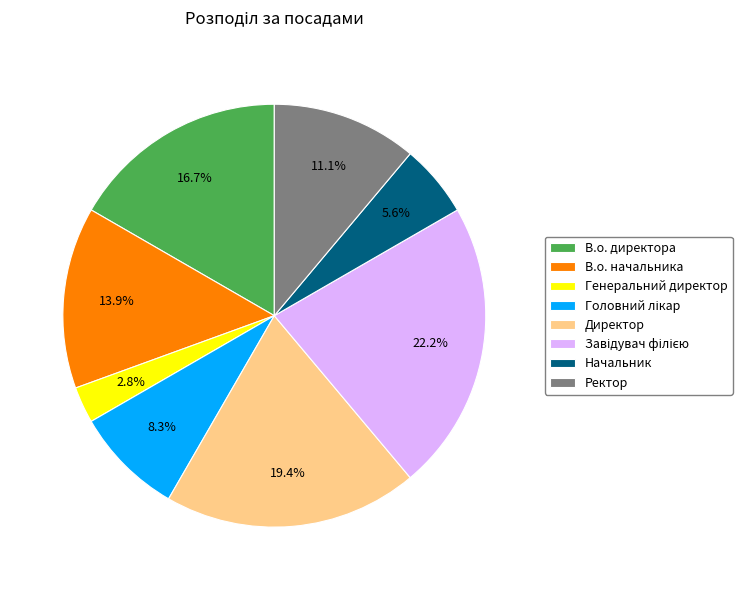

What is the ratio of the value at В.о. директора to the value at Начальник?

3.0